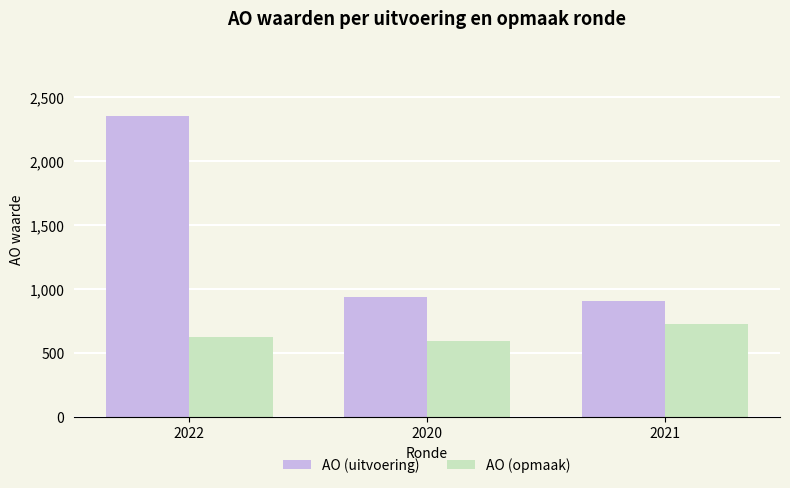

What is the highest value of the AO (uitvoering) series?

2351